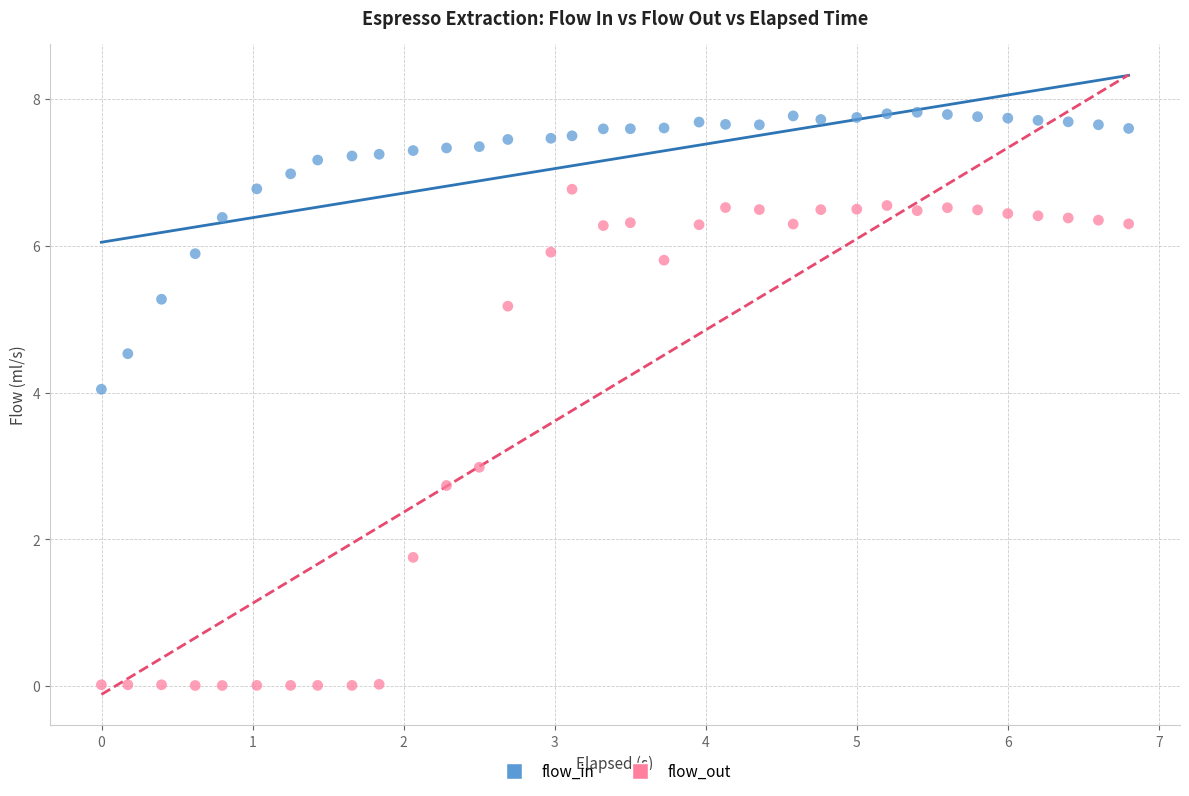

In the flow_in series, what Y value is closest to 5?

5.3